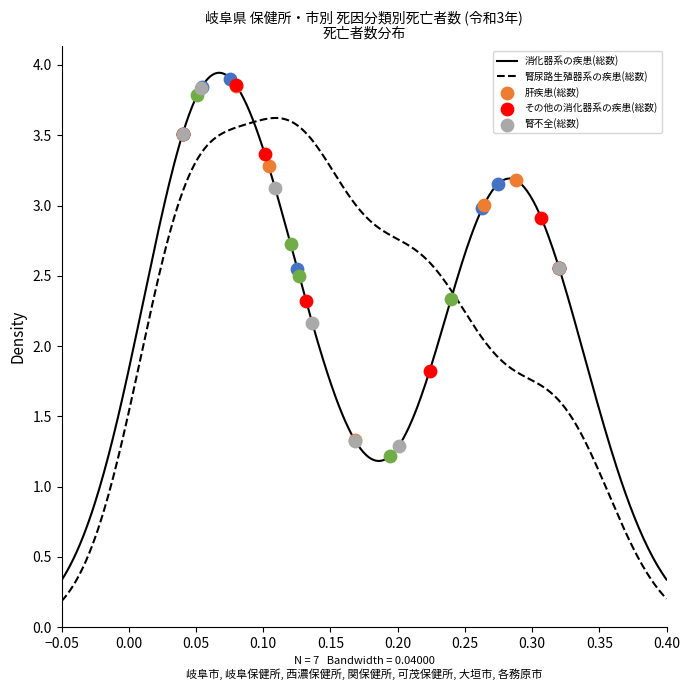

Which series contains the highest Y value?

消化器系の疾患(総数)